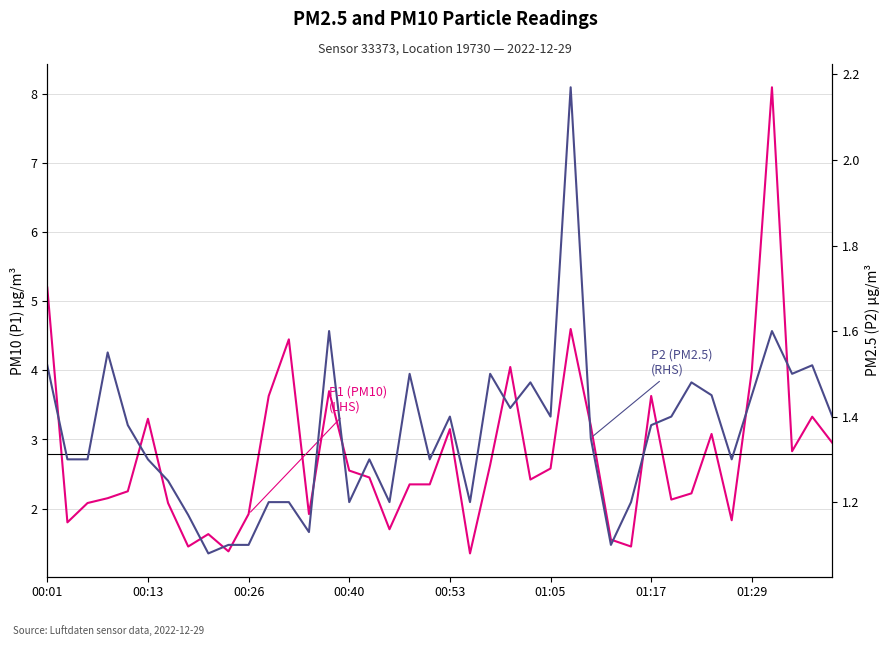

Does the chart display data point markers on the line(s)?

No